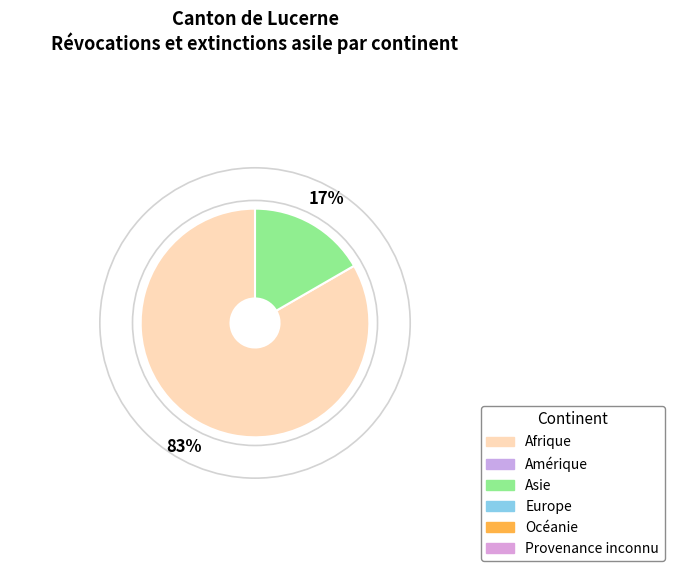

Is there any slice that represents more than half of the pie?

Yes